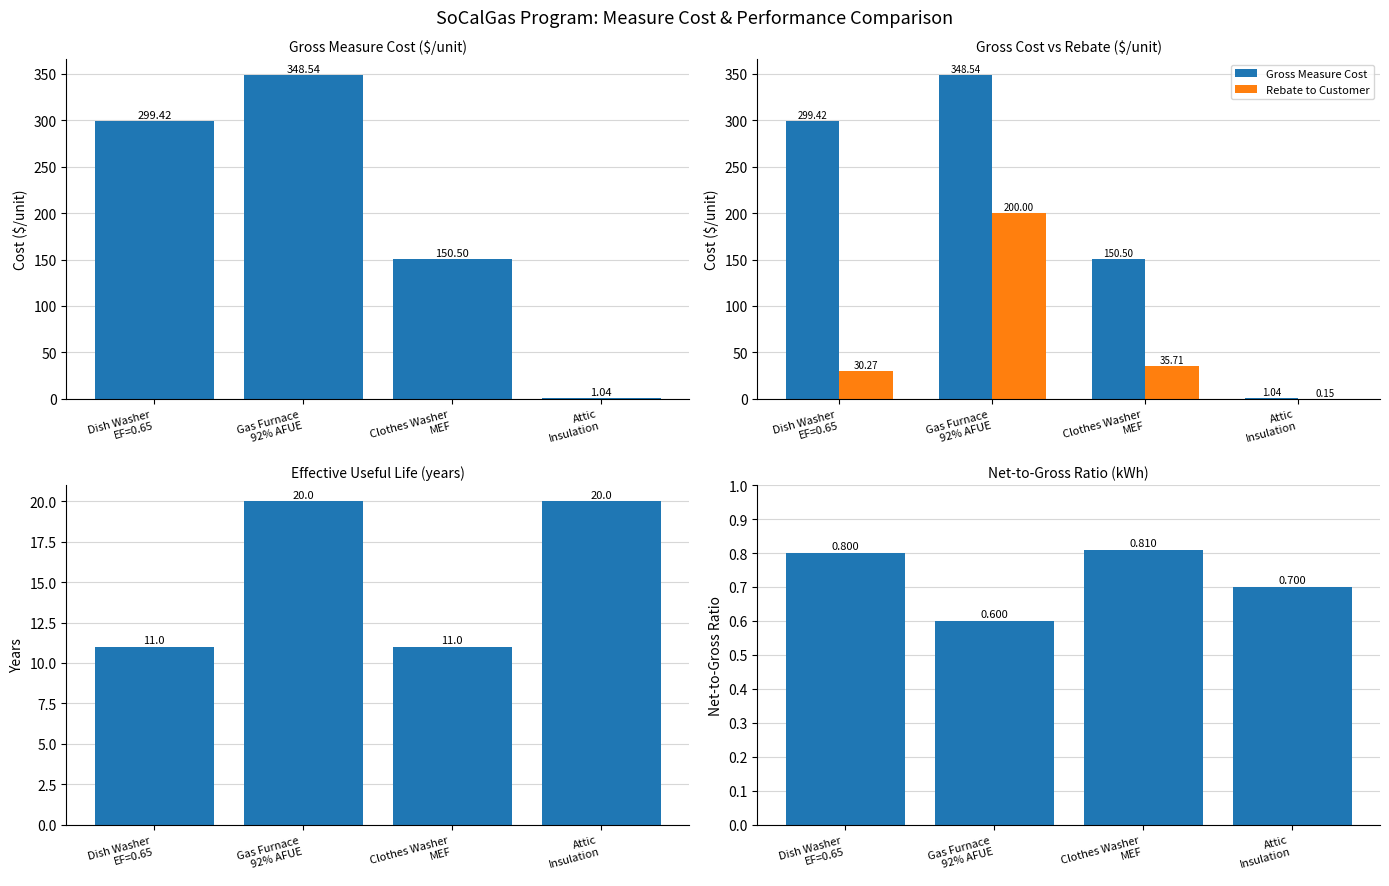

At which category is the sum across all series the highest?

Gas Furnace
92% AFUE